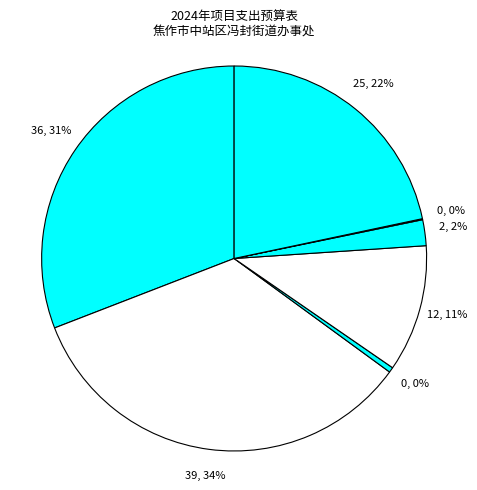

How many slices are in this pie chart?

7